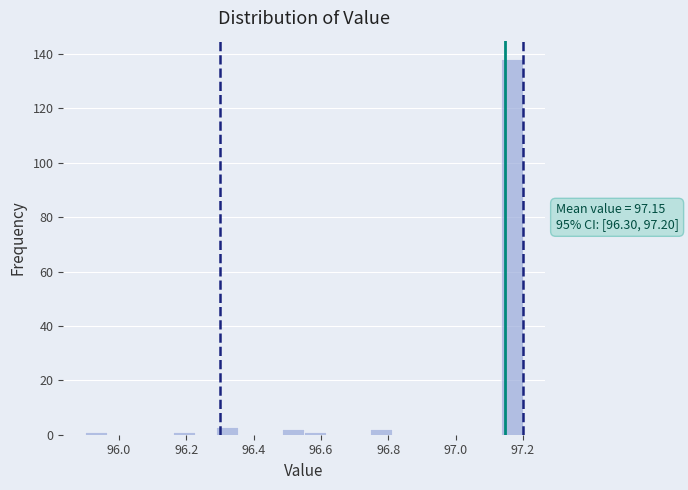

Around what value on the x-axis is the tallest bar? Give the approximate position of its centre, as read against the axis.

97.16